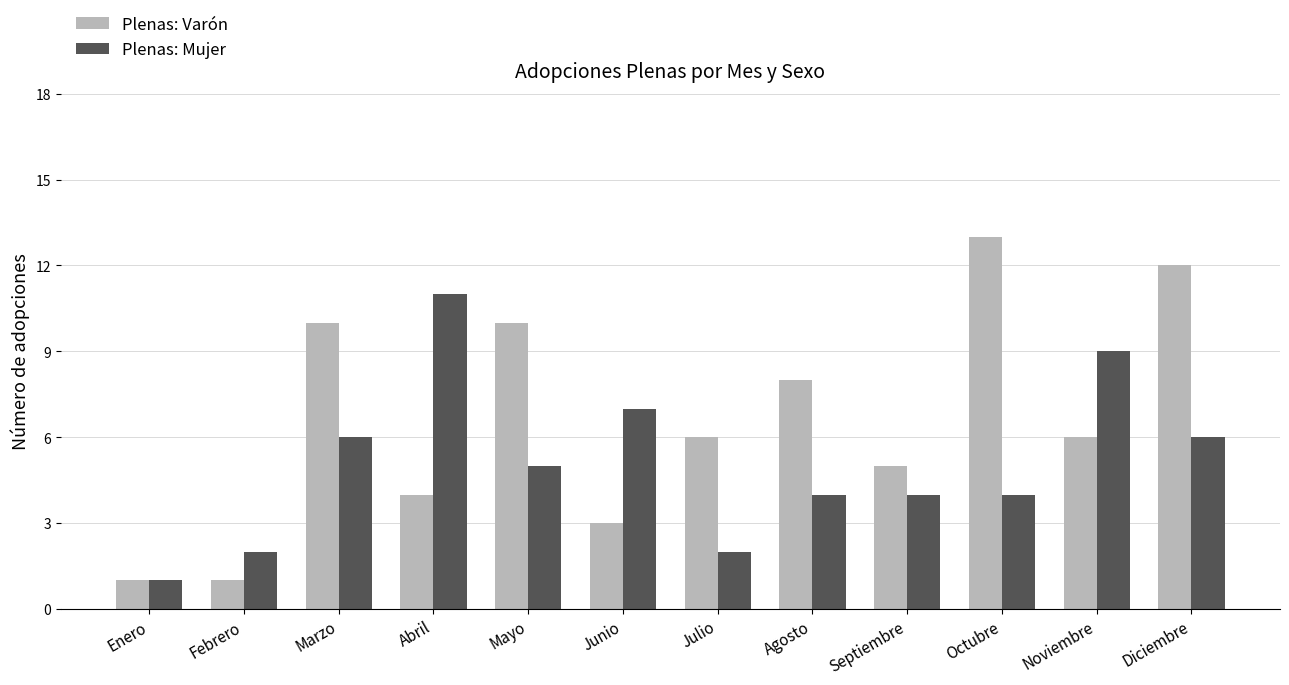

Reading left to right, list all the values displayed in this chart.

Plenas: Varón: 1	1	10	4	10	3	6	8	5	13	6	12
Plenas: Mujer: 1	2	6	11	5	7	2	4	4	4	9	6